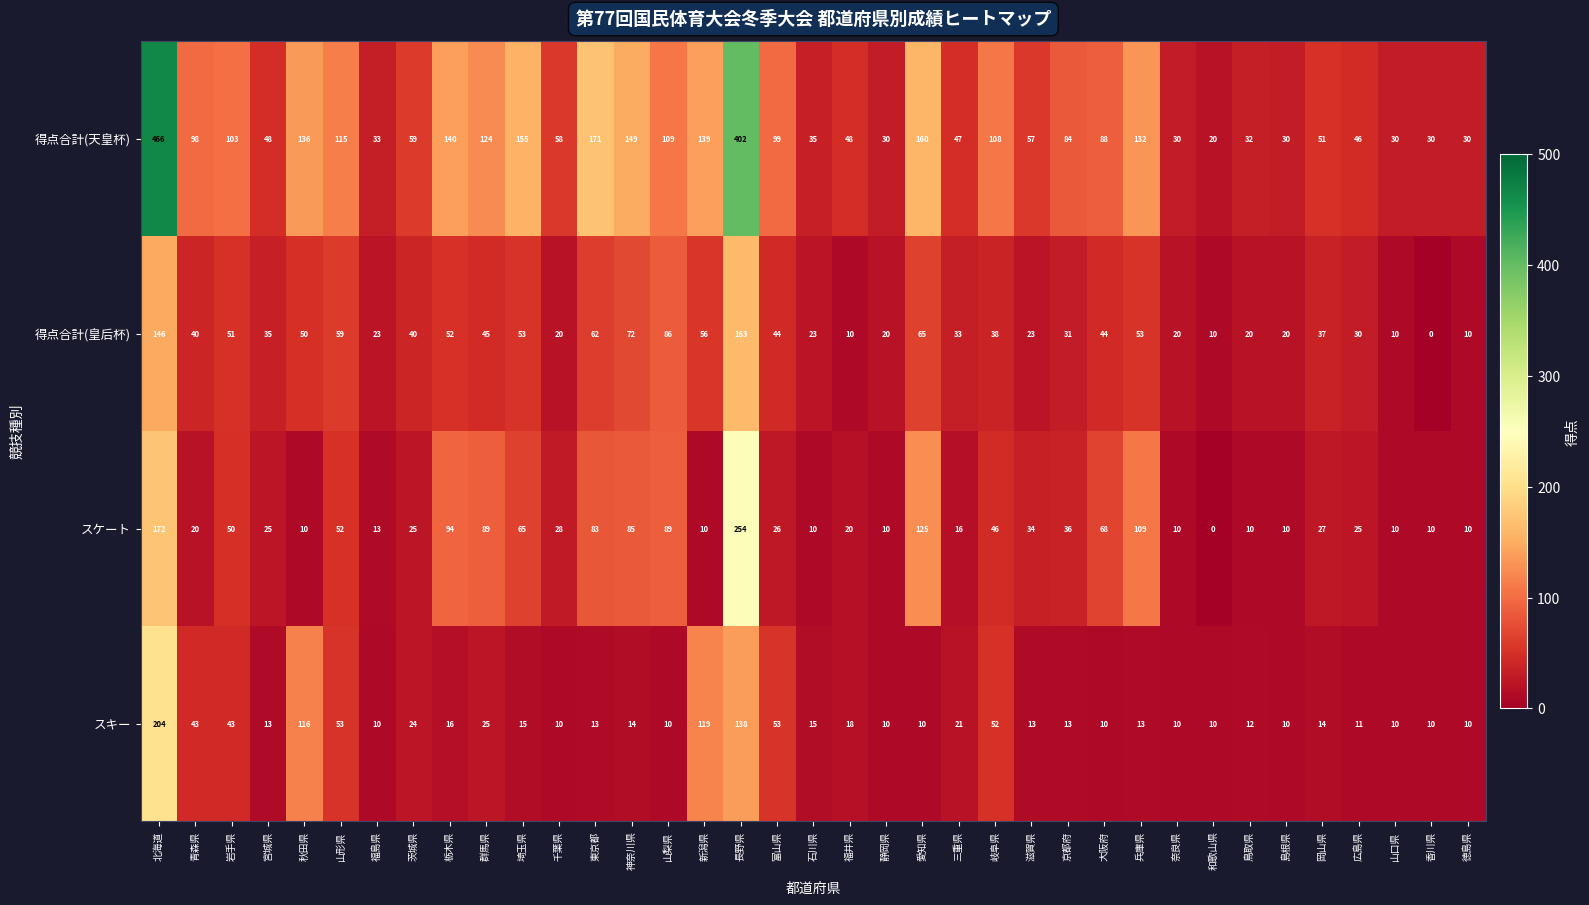

Which category has the lowest value in the 得点合計(皇后杯) series?

香川県